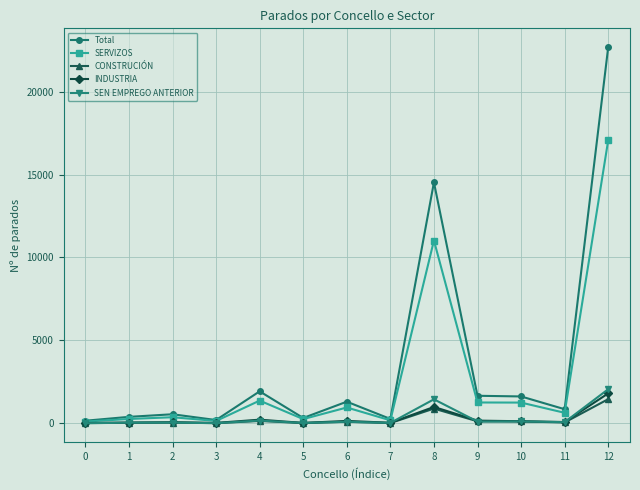

What is the total value across all series at 9?

3310